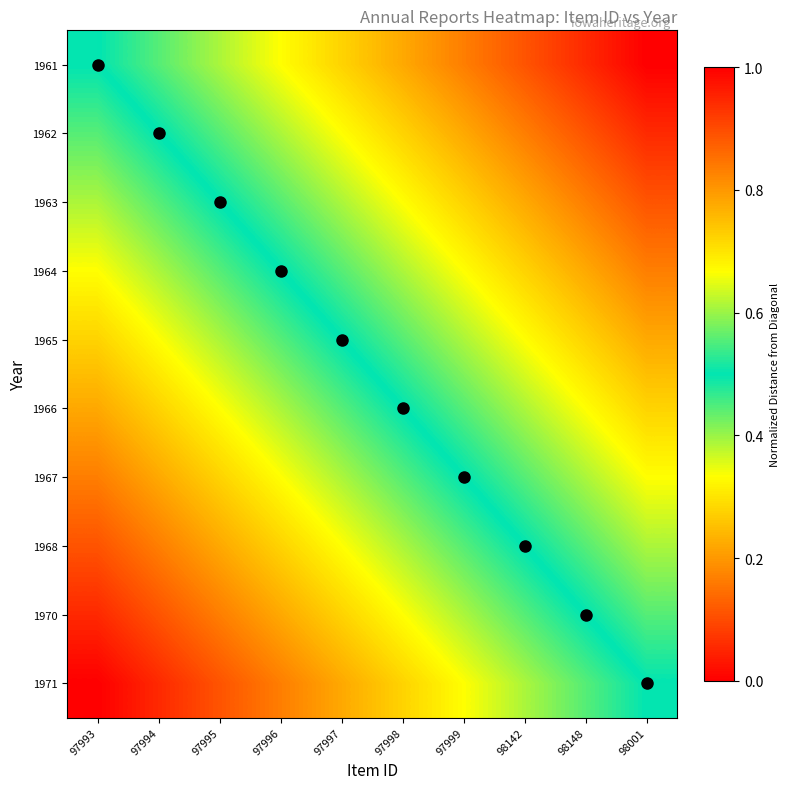

Count the number of data series in this chart.

10